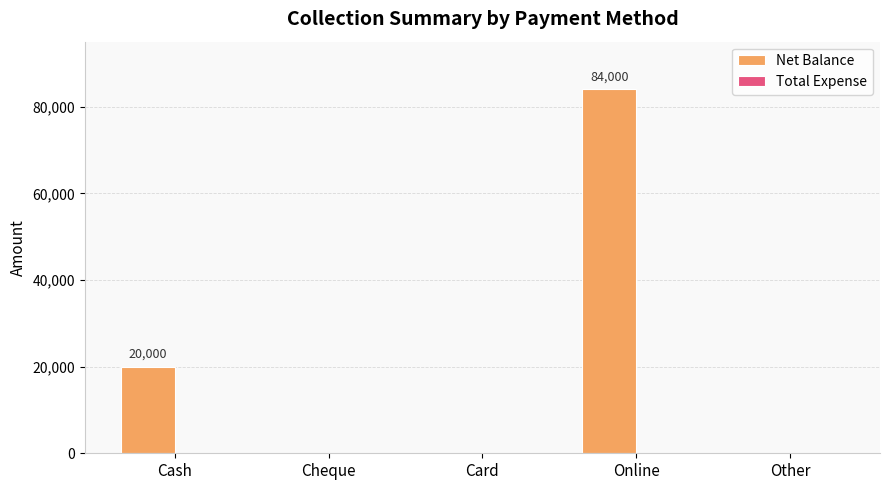

Where is the data nearest to the value 42000?

Cash